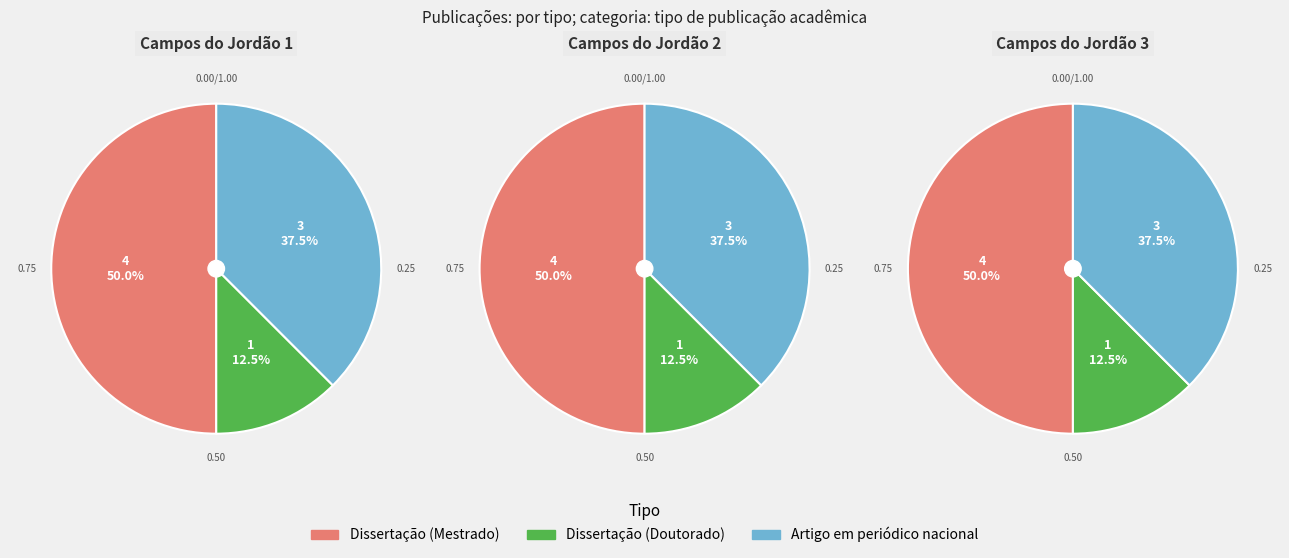

Does any single category account for the majority?

No